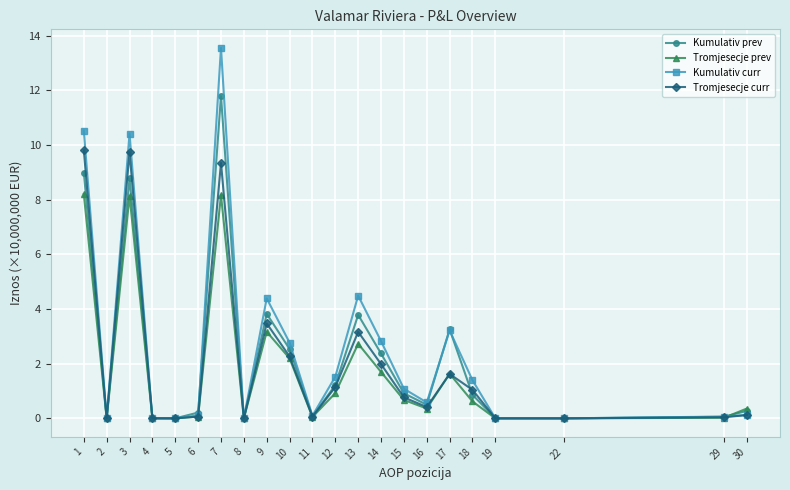

What is the spread (max minus min) of values at 6?

0.1